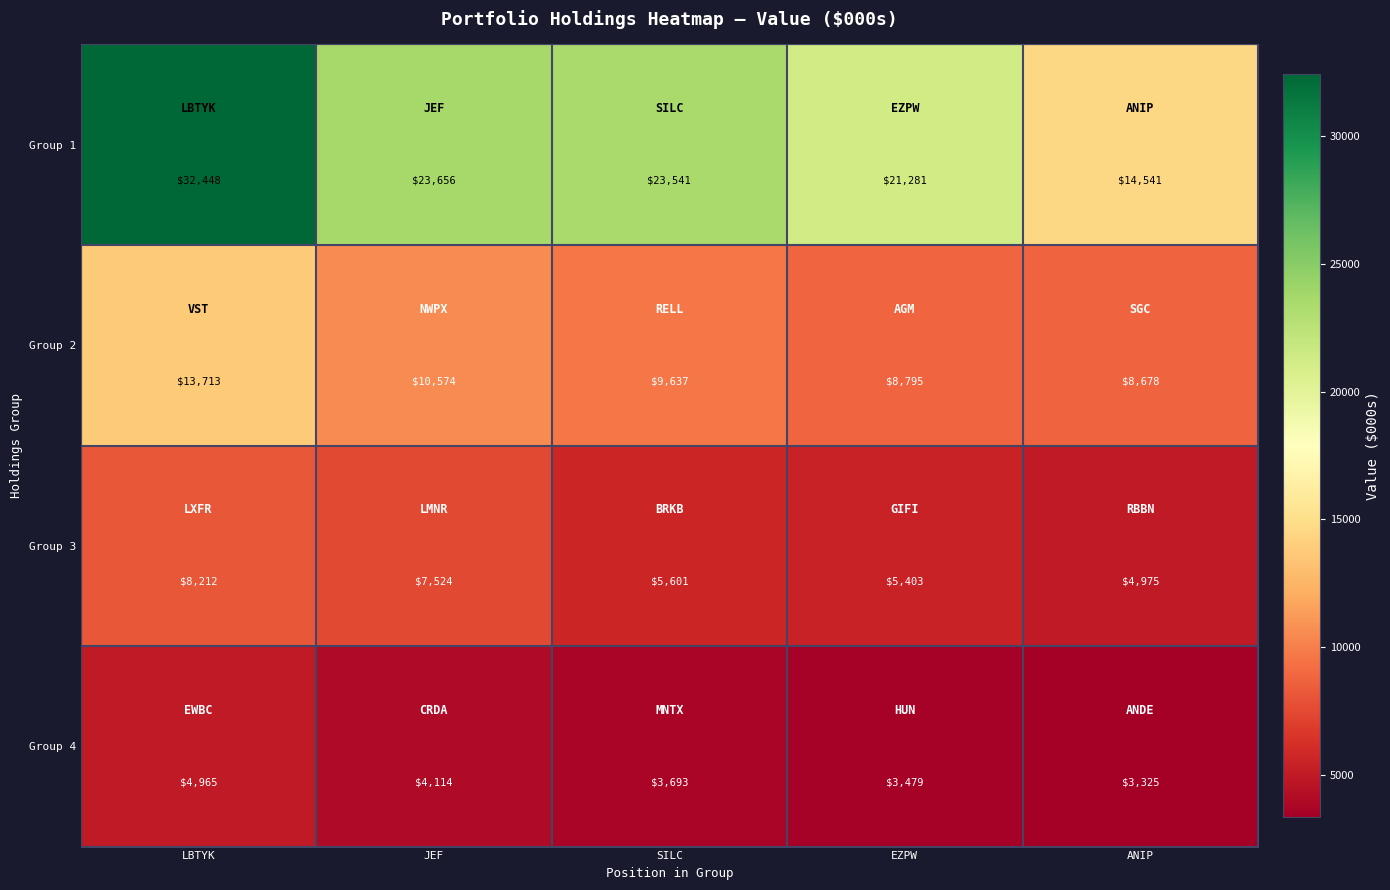

At how many categories does at least one series exceed 22393?

3